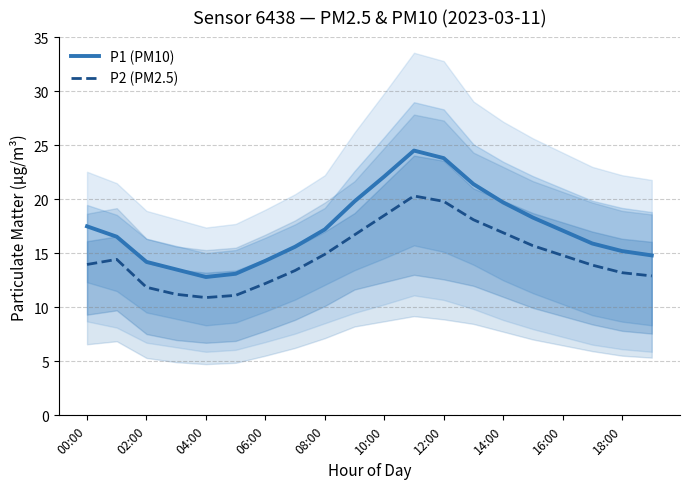

The value of P1 (PM10) at 16:00 is 17.1. True or false?

True